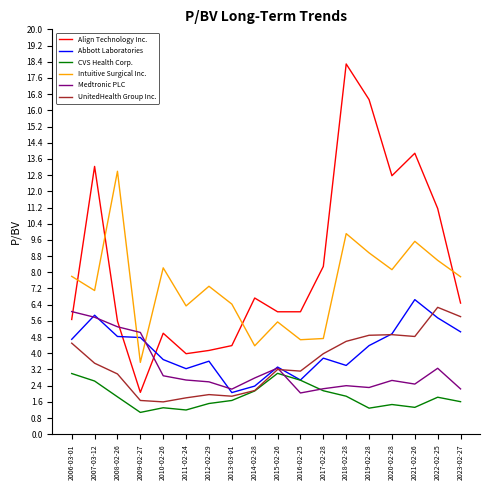

True or false: Align Technology Inc. and UnitedHealth Group Inc. cross at least once.

False